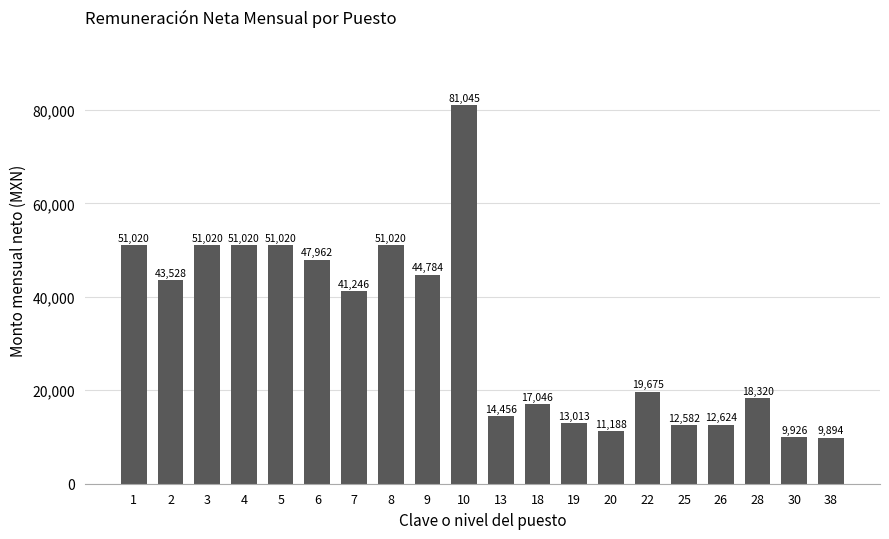

Between 18 and 30, which is larger?

18